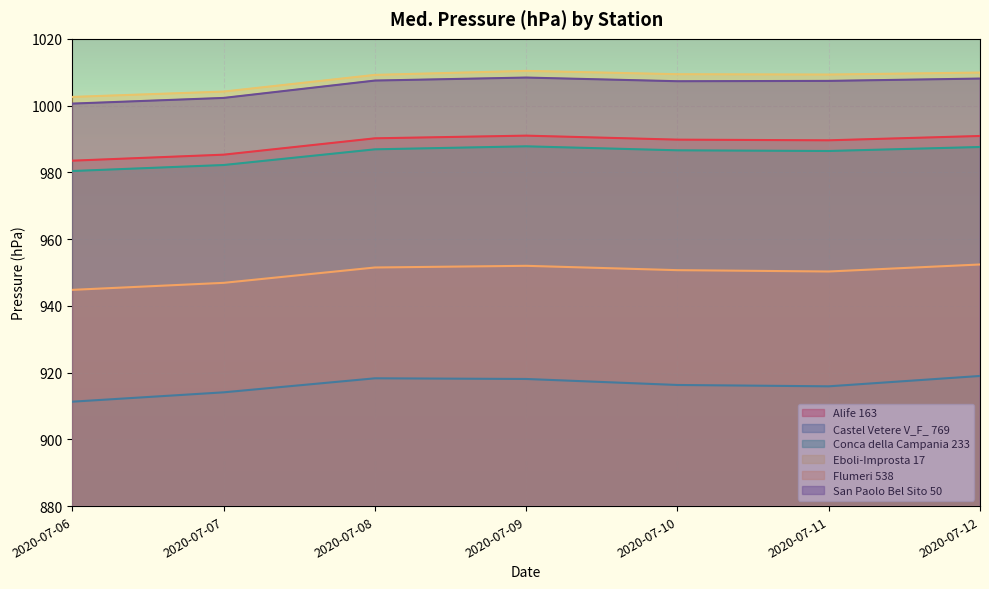

Which series changed the most between 2020-07-06 and 2020-07-11?

San Paolo Bel Sito 50